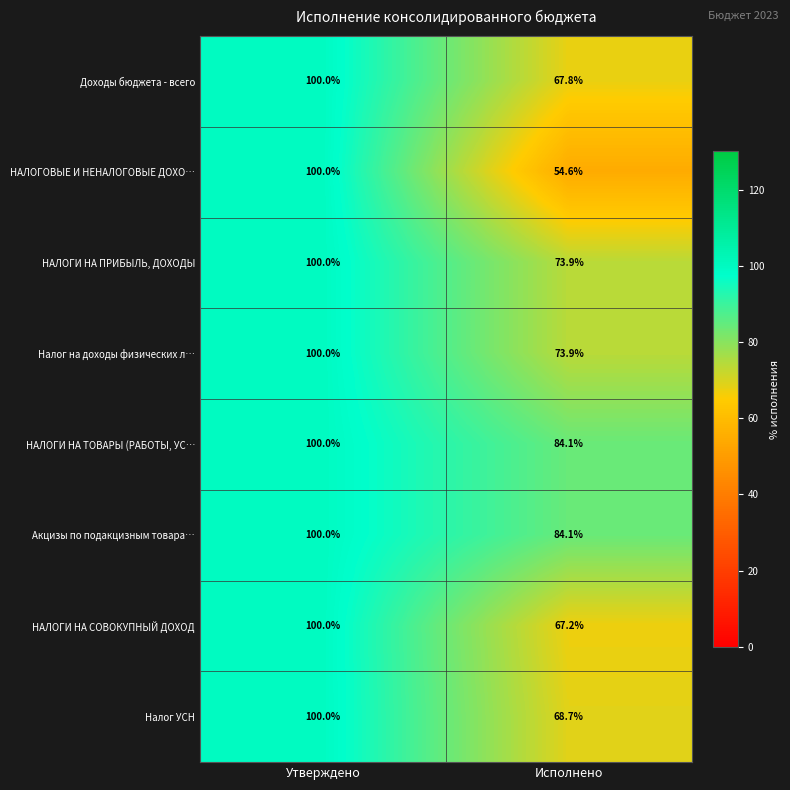

Reading right to left, transcribe all the data shown in this chart.

Доходы бюджета - всего: 67.8	100.0
НАЛОГОВЫЕ И НЕНАЛОГОВЫЕ ДОХО…: 54.6	100.0
НАЛОГИ НА ПРИБЫЛЬ, ДОХОДЫ: 73.9	100.0
Налог на доходы физических л…: 73.9	100.0
НАЛОГИ НА ТОВАРЫ (РАБОТЫ, УС…: 84.1	100.0
Акцизы по подакцизным товара…: 84.1	100.0
НАЛОГИ НА СОВОКУПНЫЙ ДОХОД: 67.2	100.0
Налог УСН: 68.7	100.0